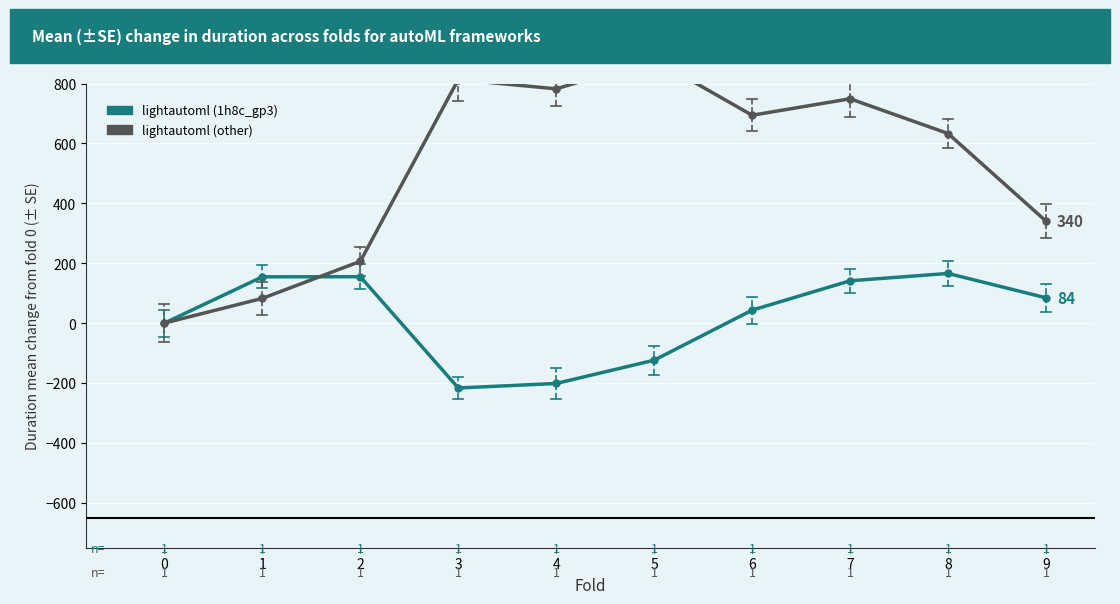

What are all the series names shown in the legend?

lightautoml (1h8c_gp3), lightautoml (other)